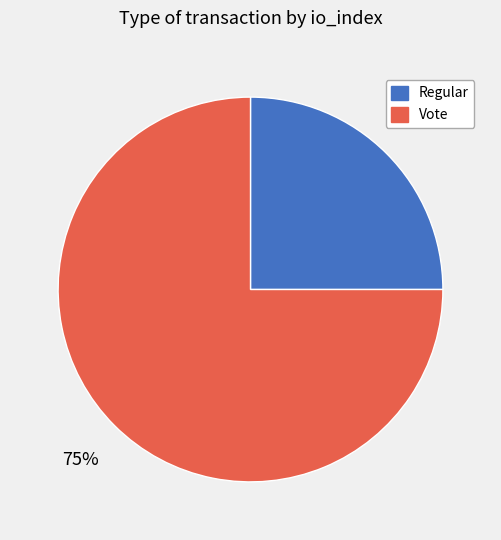

To the nearest percent, what is the difference between the largest and smallest slice percentages?

50%